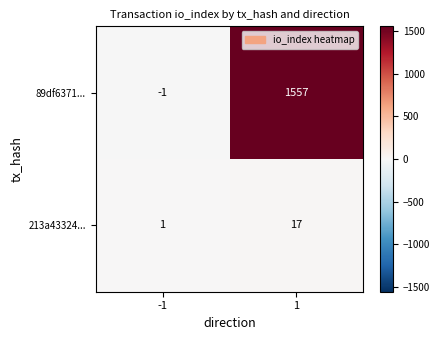

Rank the series at -1 from highest to lowest value.

213a43324..., 89df6371...